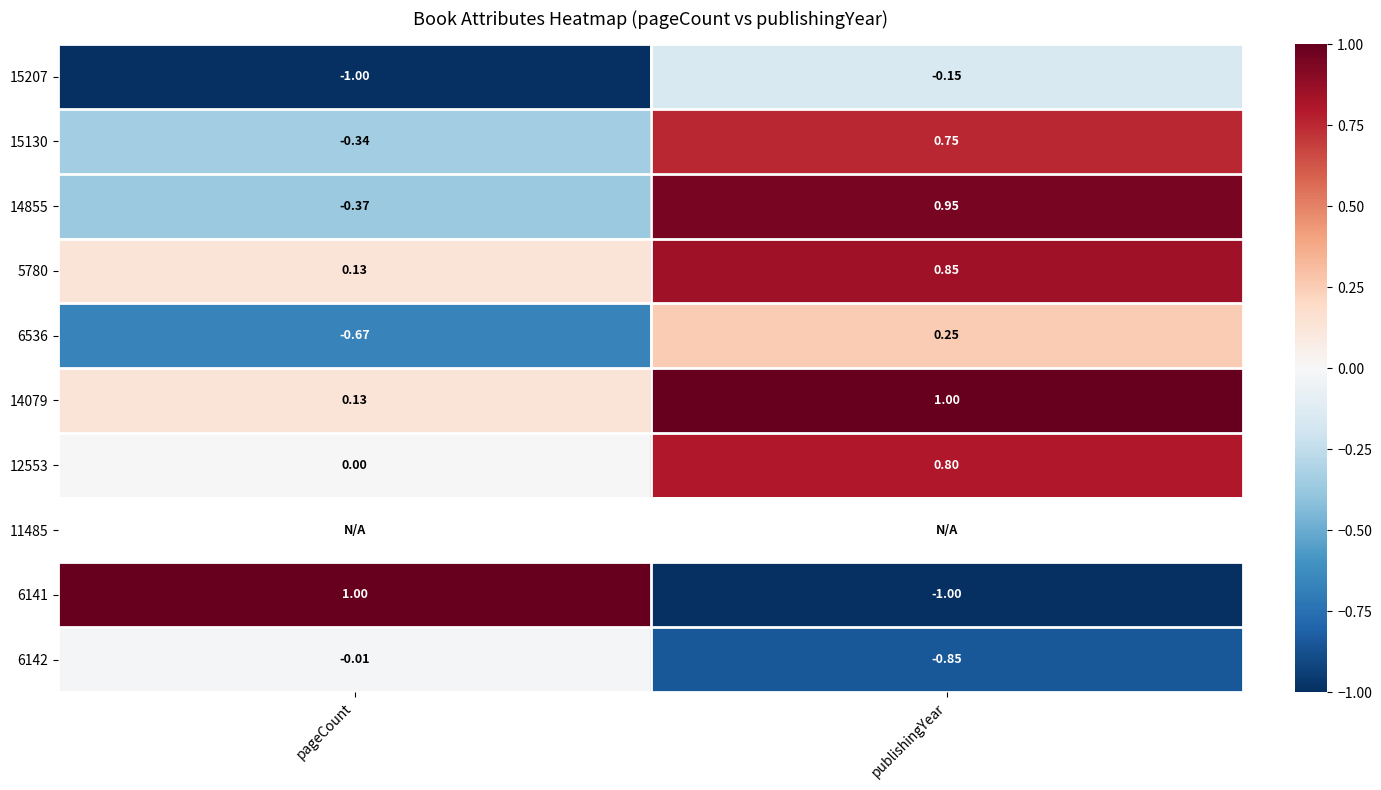

List the labels in order of 15130 value, largest first.

publishingYear, pageCount